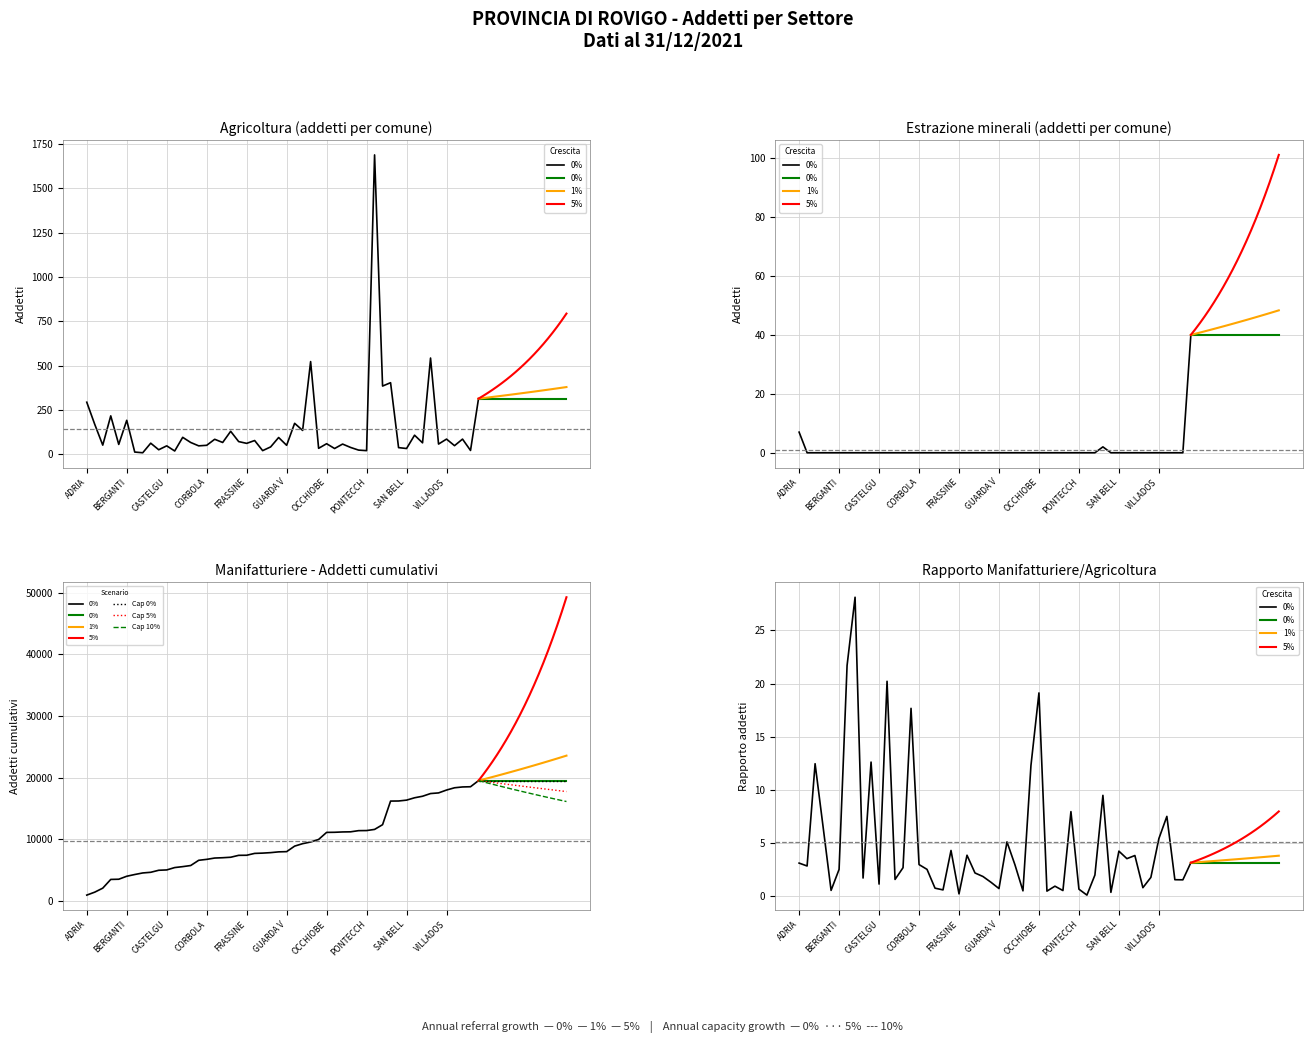

True or false: Cap 10% and 5% cross at least once.

False